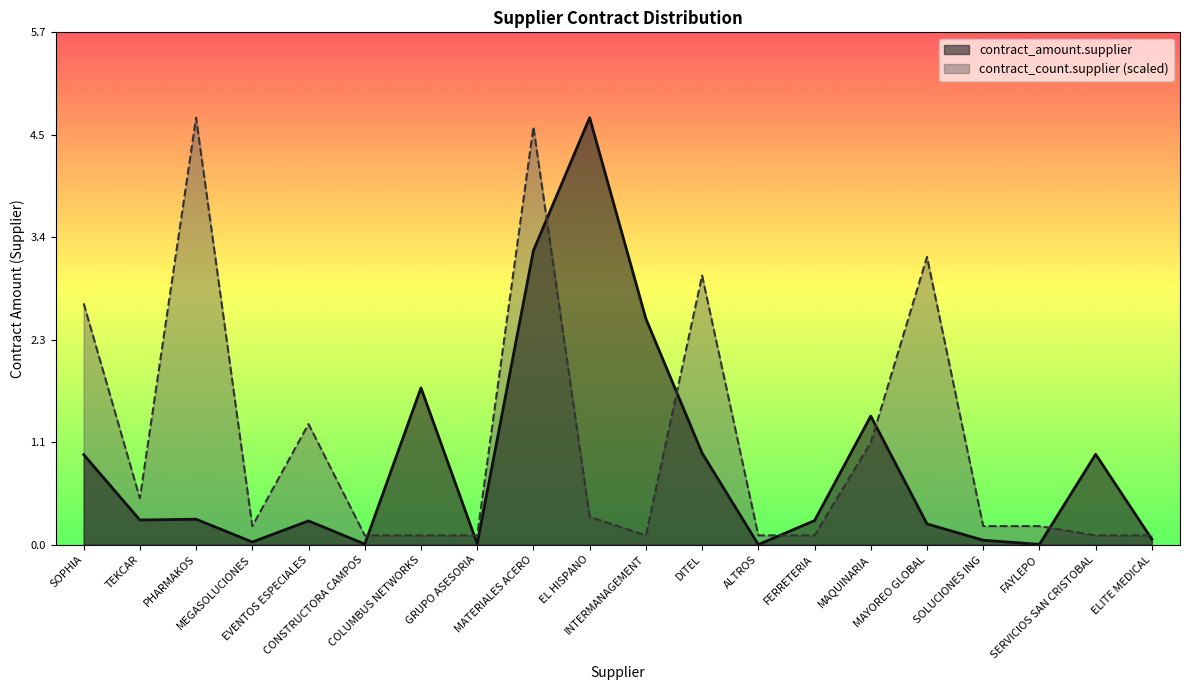

Reading left to right, transcribe all the data shown in this chart.

contract_amount.supplier: 1.0	0.3	0.3	0.0	0.3	0.0	1.7	0.0	3.3	4.7	2.5	1.0	0.0	0.3	1.4	0.2	0.0	0.0	1.0	0.1
contract_count.supplier: 2.7	0.5	4.7	0.2	1.3	0.1	0.1	0.1	4.6	0.3	0.1	3.0	0.1	0.1	1.1	3.2	0.2	0.2	0.1	0.1